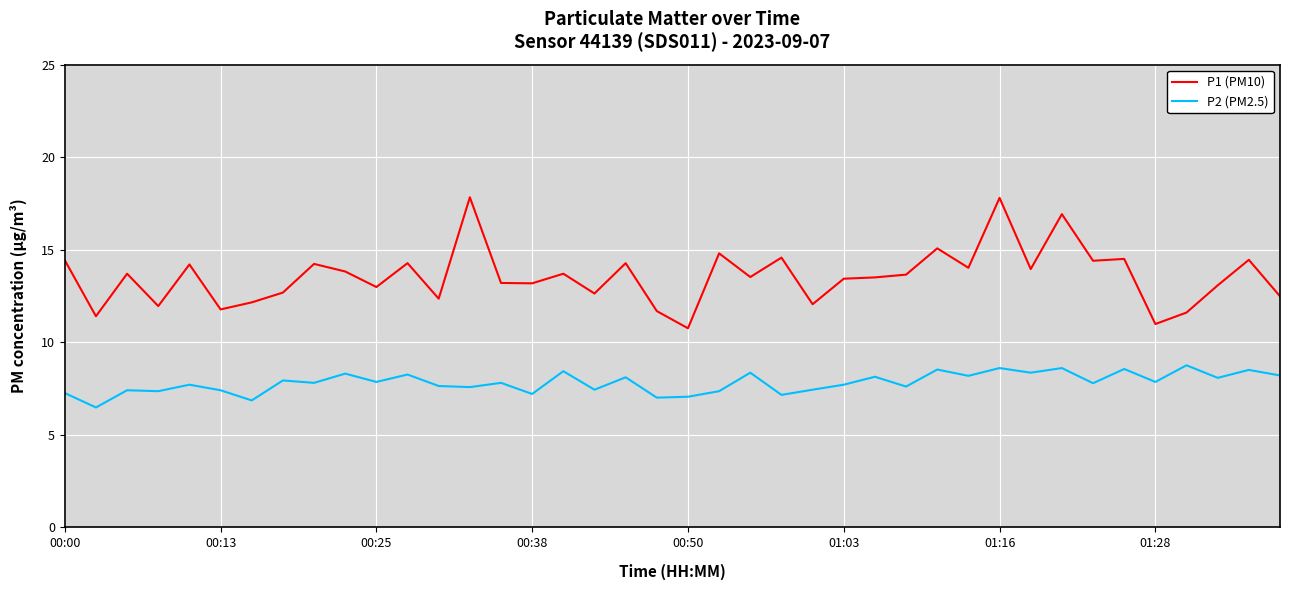

Which series has the largest range (max minus min)?

P1 (PM10)